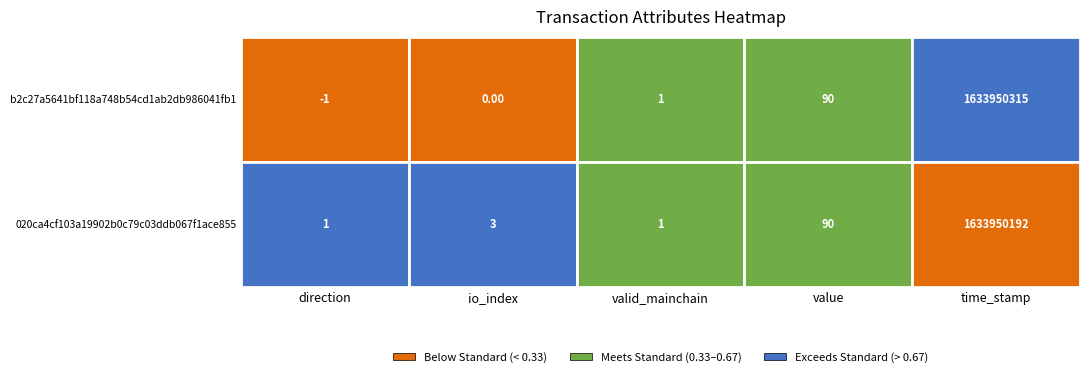

Rank the series at valid_mainchain from highest to lowest value.

b2c27a5641bf118a748b54cd1ab2db986041fb1, 020ca4cf103a19902b0c79c03ddb067f1ace855